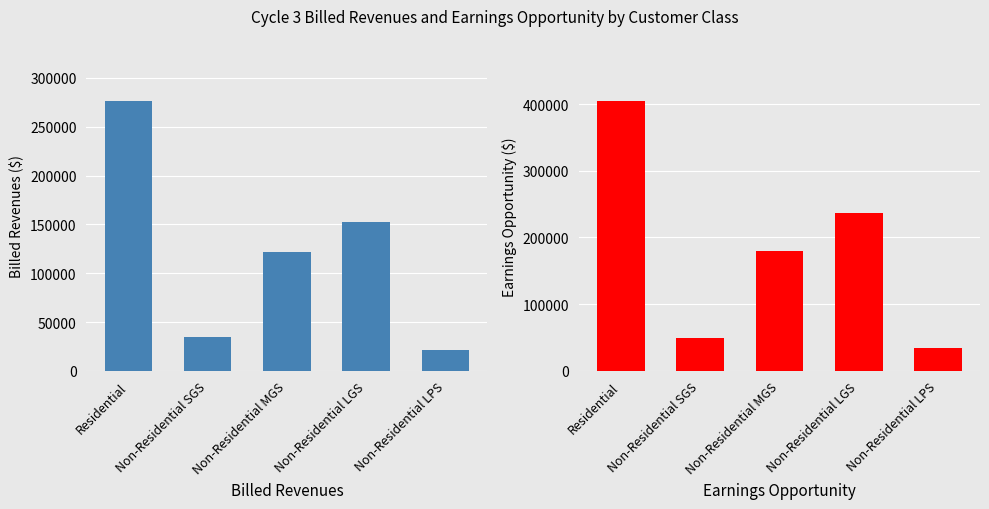

Read the Earnings Opportunity value at Residential.

403943.6